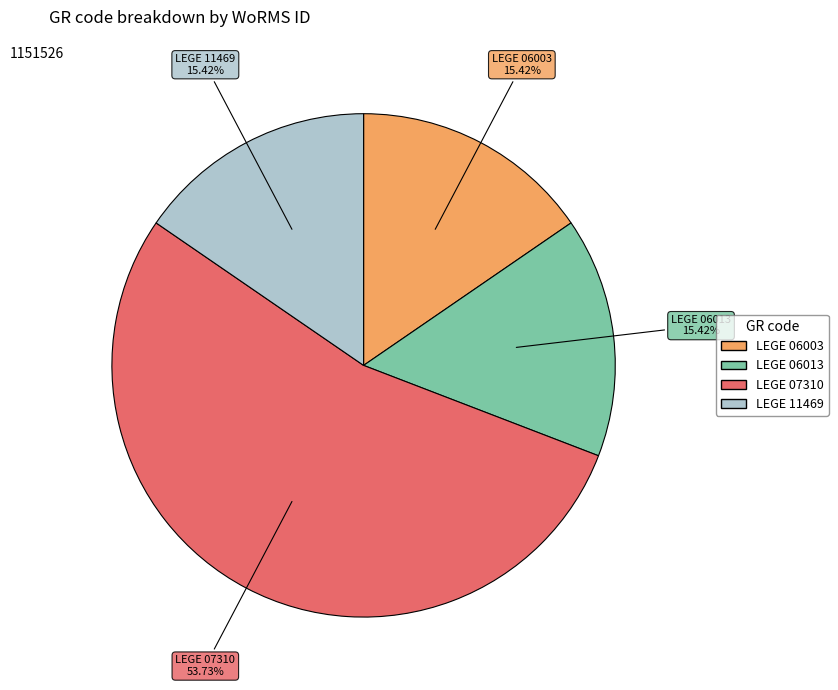

Which slice is the largest?

LEGE 07310